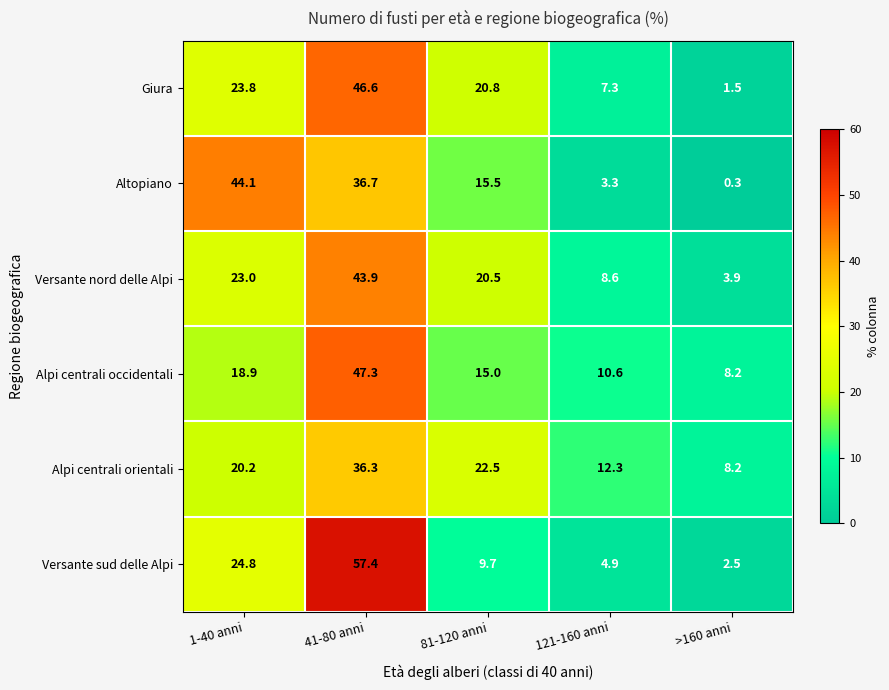

At which category is the sum across all series the highest?

41-80 anni